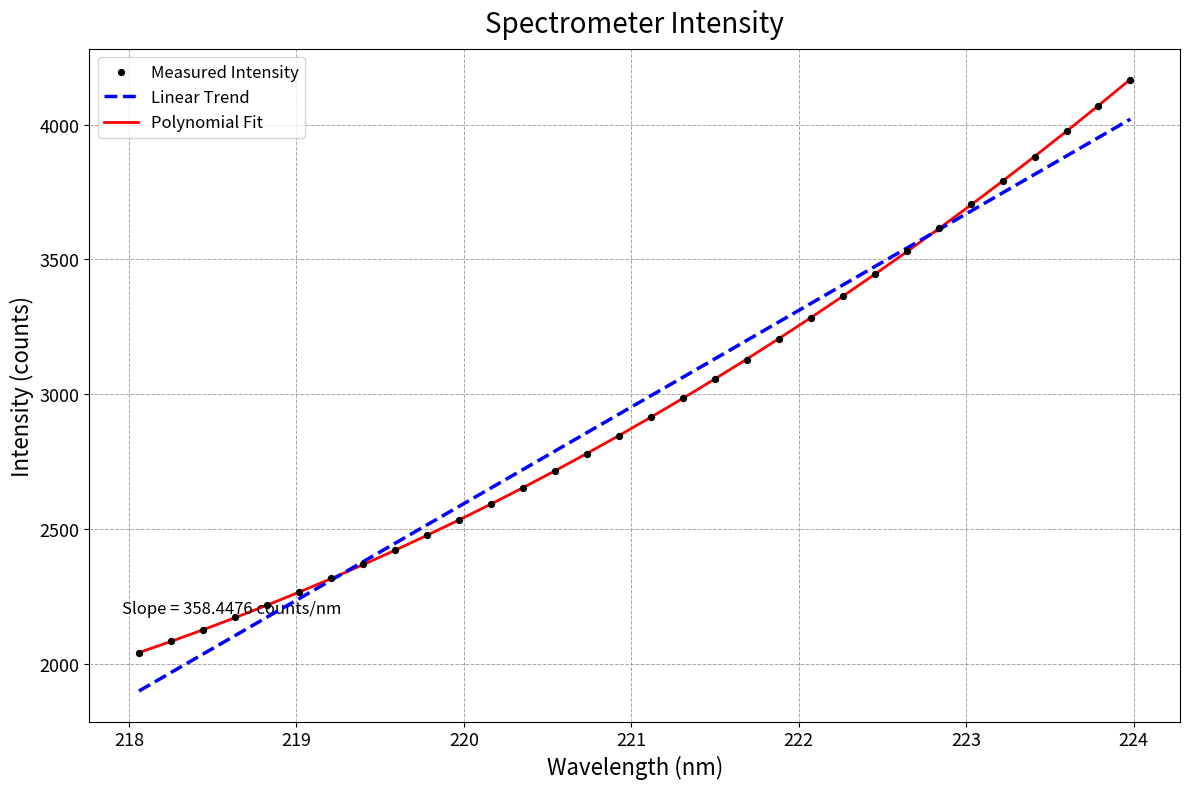

Which series contains the highest Y value?

Polynomial Fit